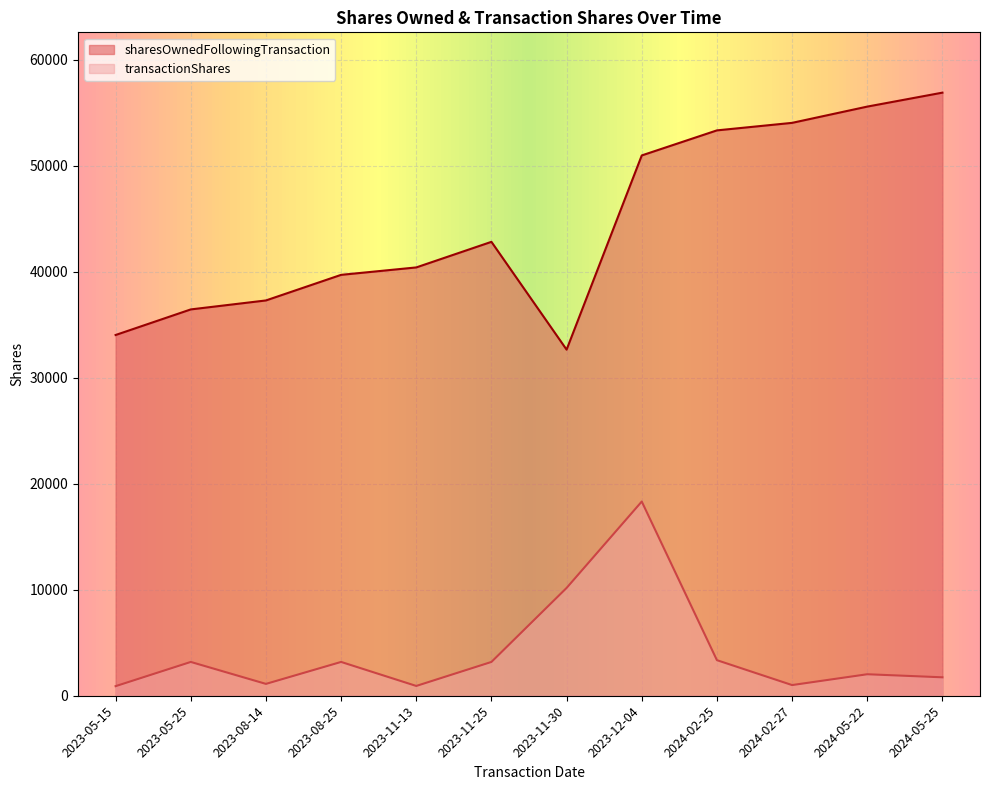

What is the difference between the highest and lowest values at 2024-05-22?

53551